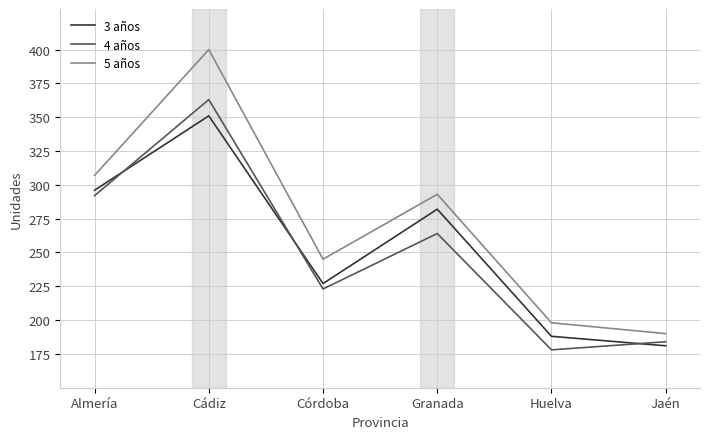

True or false: 3 años has more than 0 points higher than both neighbors.

True